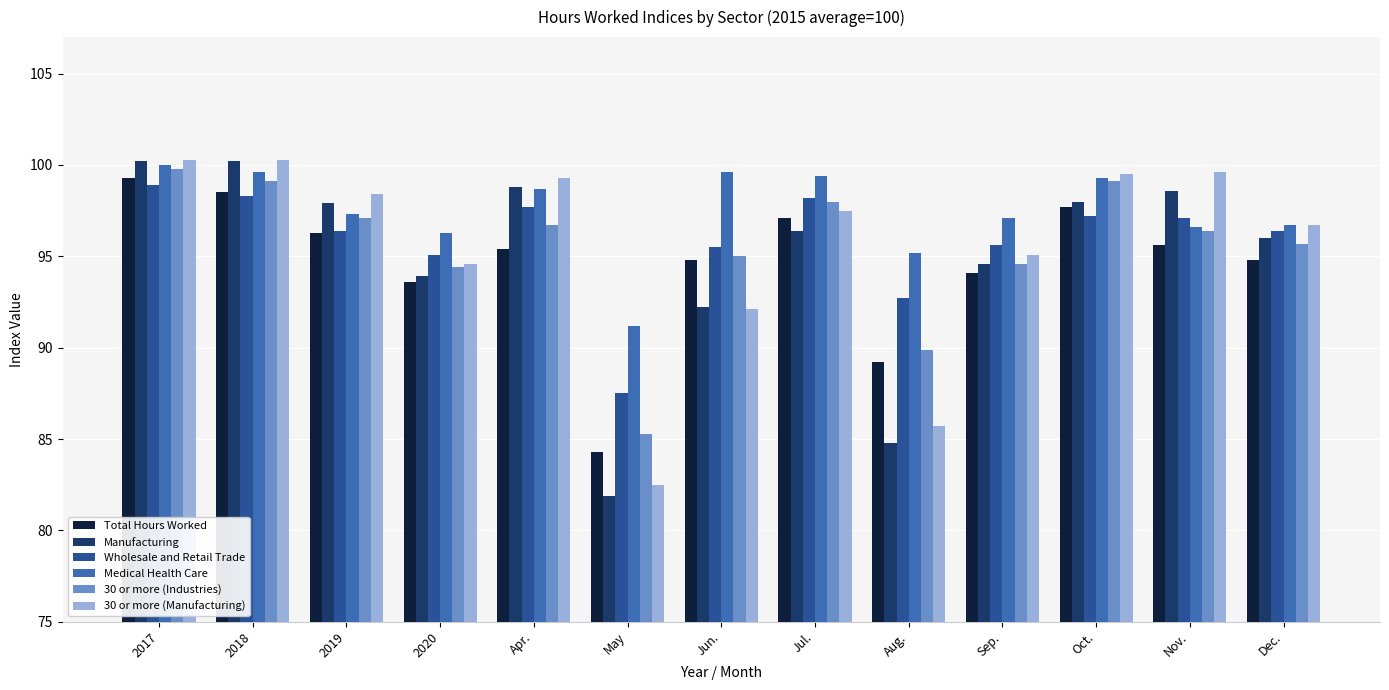

What is the sum of all 30 or more (Industries) values?

1241.1